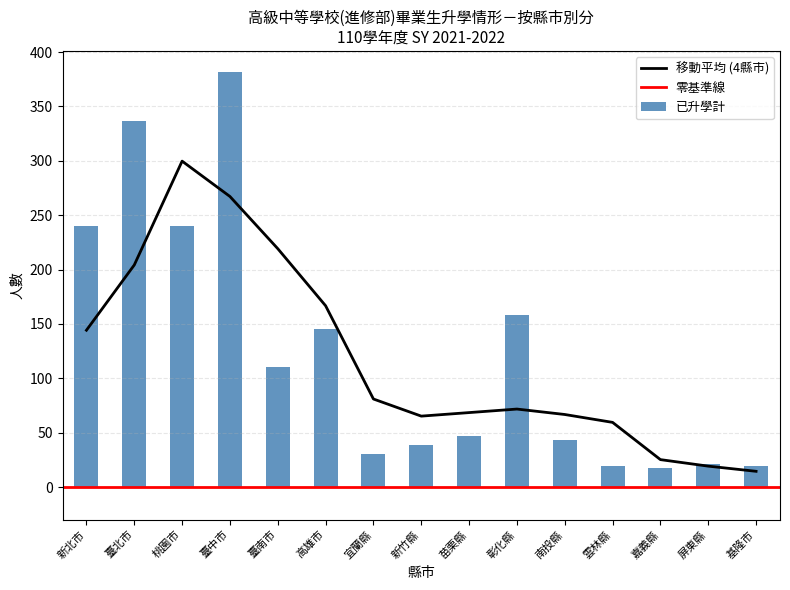

What is the sum of all values?

1848